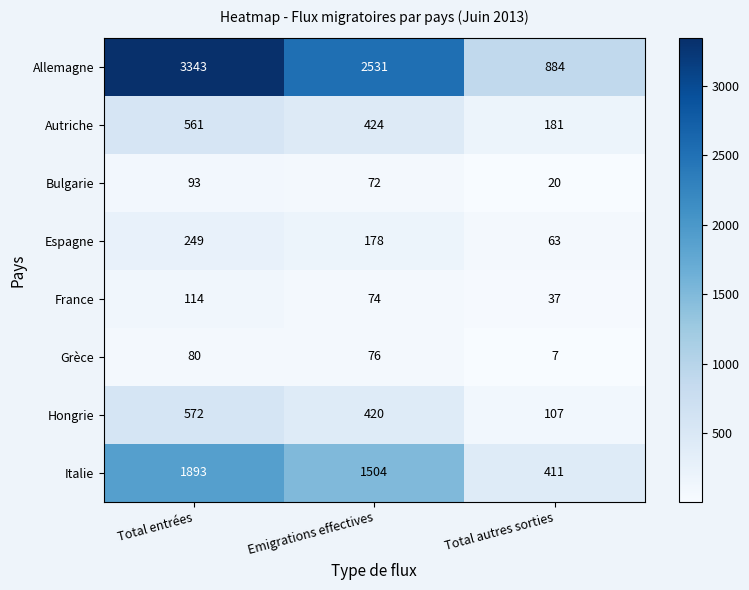

Reading right to left, transcribe all the data shown in this chart.

Allemagne: 884	2531	3343
Autriche: 181	424	561
Bulgarie: 20	72	93
Espagne: 63	178	249
France: 37	74	114
Grèce: 7	76	80
Hongrie: 107	420	572
Italie: 411	1504	1893